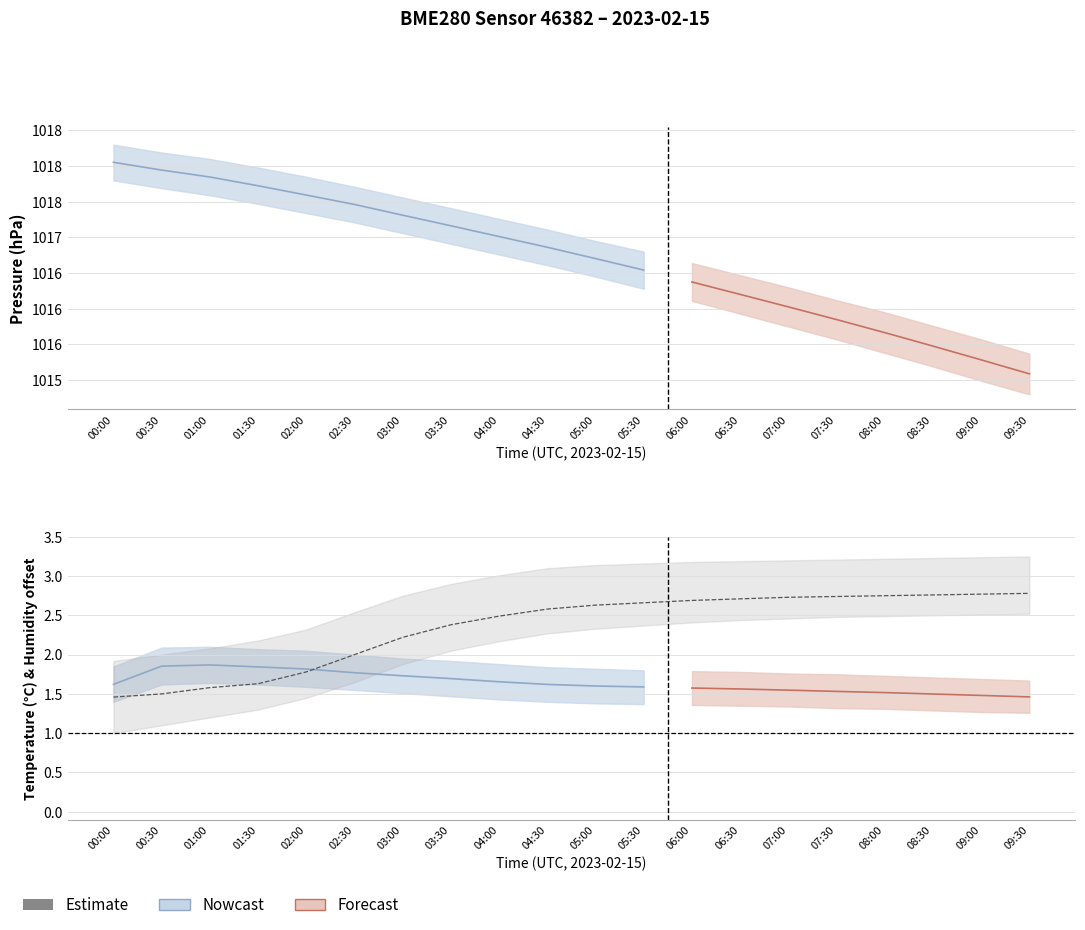

Between 04:00 and 08:30, which is larger?

04:00